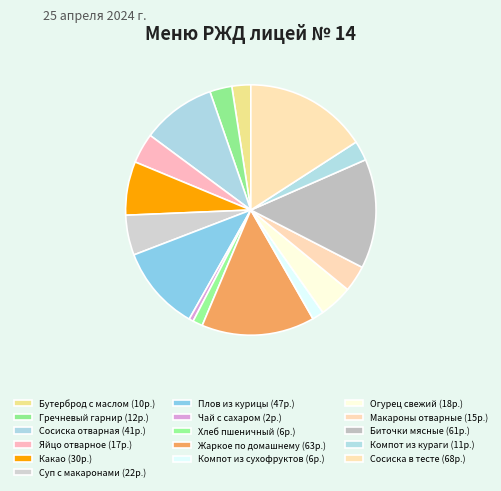

Rank the categories by value from lowest to highest.

Чай с сахаром, Хлеб пшеничный, Компот из сухофруктов, Бутерброд с маслом, Компот из кураги, Гречневый гарнир, Макароны отварные, Яйцо отварное, Огурец свежий, Суп с макаронами, Какао, Сосиска отварная, Плов из курицы, Биточки мясные, Жаркое по домашнему, Сосиска в тесте